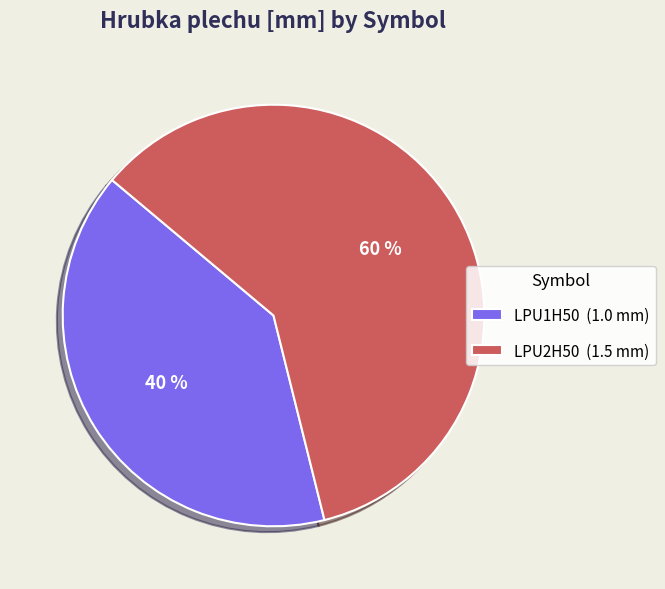

Approximately how many times larger is the value at LPU1H50 compared to LPU2H50?

0.7